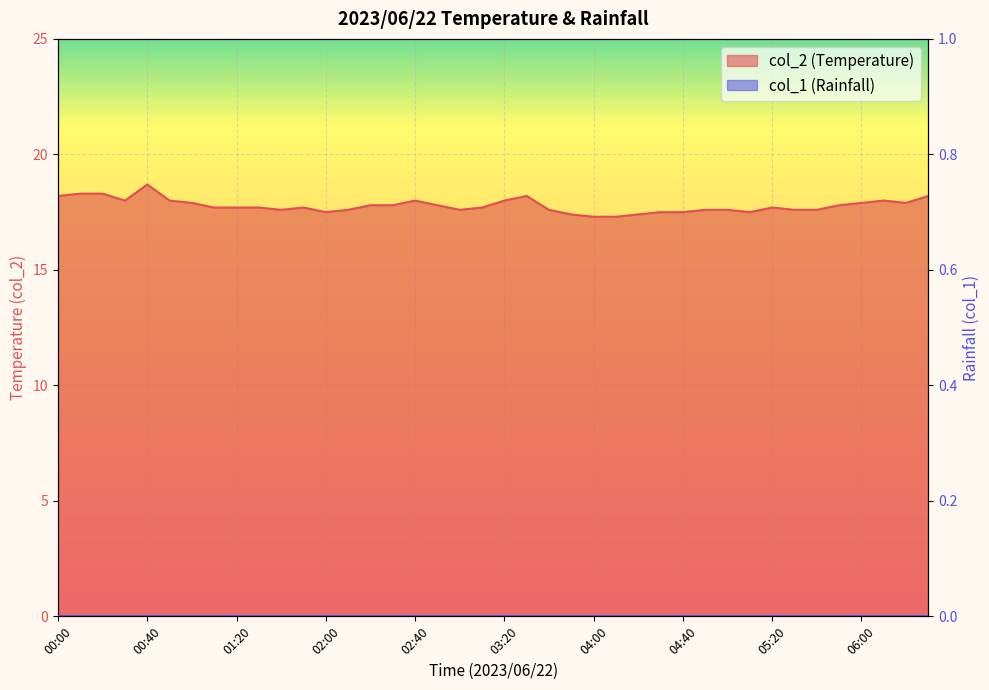

What is the minimum value shown in the chart?

17.3